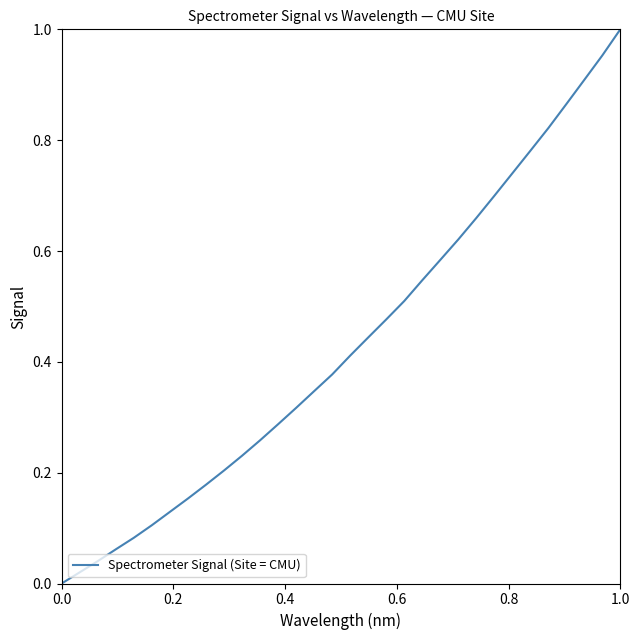

How many distinct data groups are displayed?

1